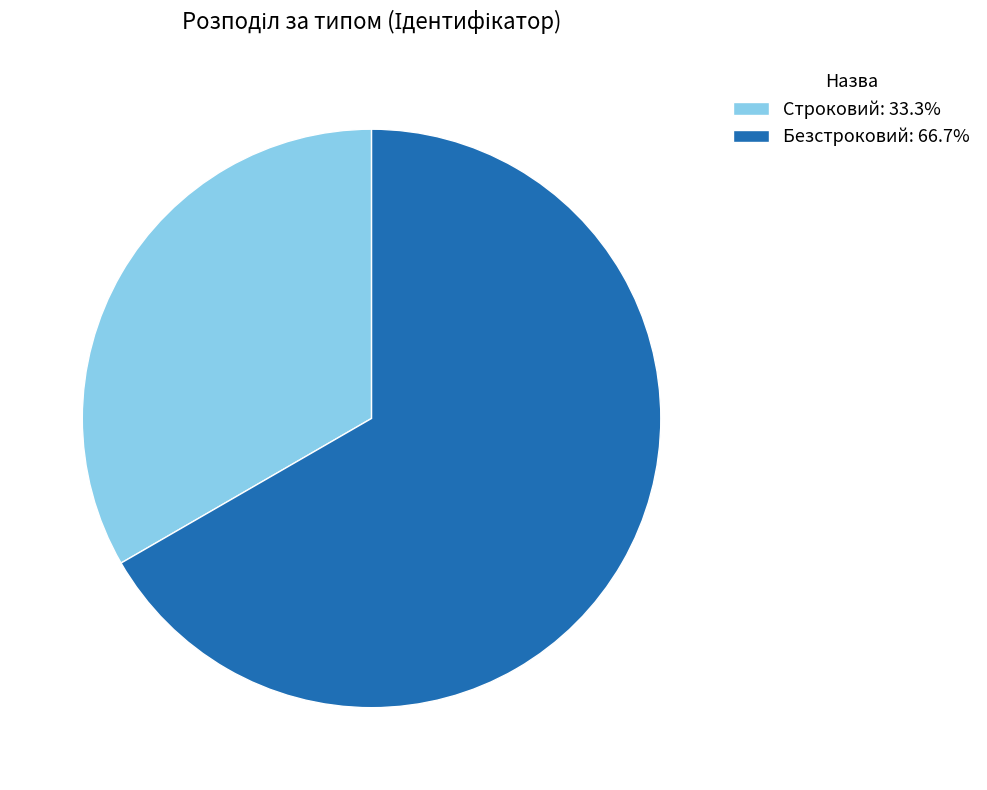

Is it true that Строковий is 27% of the pie?

False